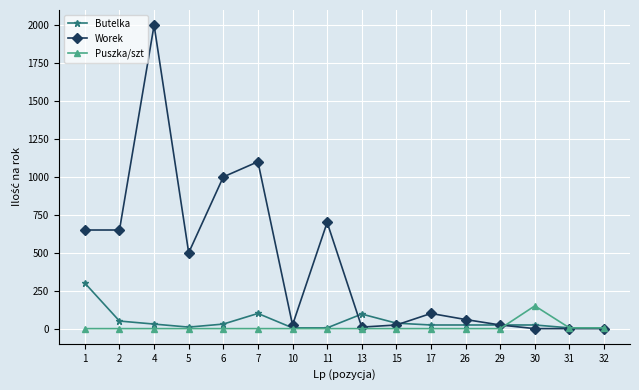

How many distinct data groups are displayed?

3